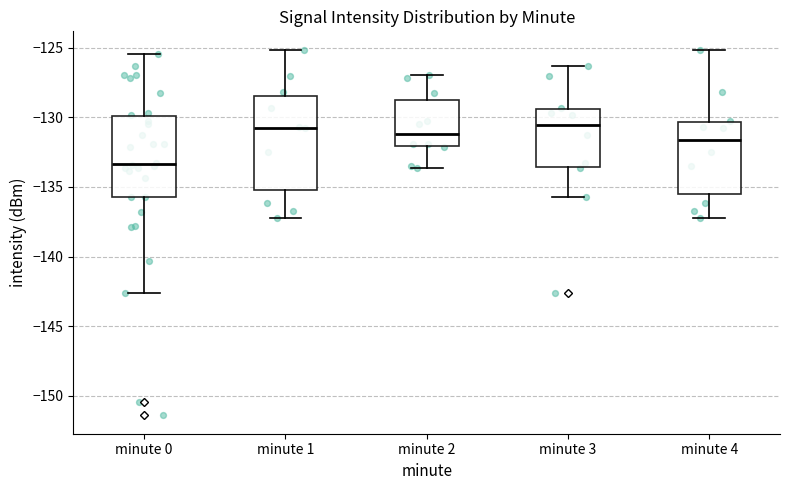

Reading left to right, transcribe this box plot: for each box, give where its median line is, the range the box spans, and where its two whiskers end, as read against the y-axis. The values are not printed on the chart, so give them approximately, as read against the axis.

minute 0: median -133.5, box -135.5 to -130.0, whiskers -142.5 to -125.5
minute 1: median -131.0, box -135.0 to -128.5, whiskers -137.0 to -125.0
minute 2: median -131.0, box -132.0 to -128.5, whiskers -133.5 to -127.0
minute 3: median -130.5, box -133.5 to -129.5, whiskers -135.5 to -126.5
minute 4: median -131.5, box -135.5 to -130.5, whiskers -137.0 to -125.0